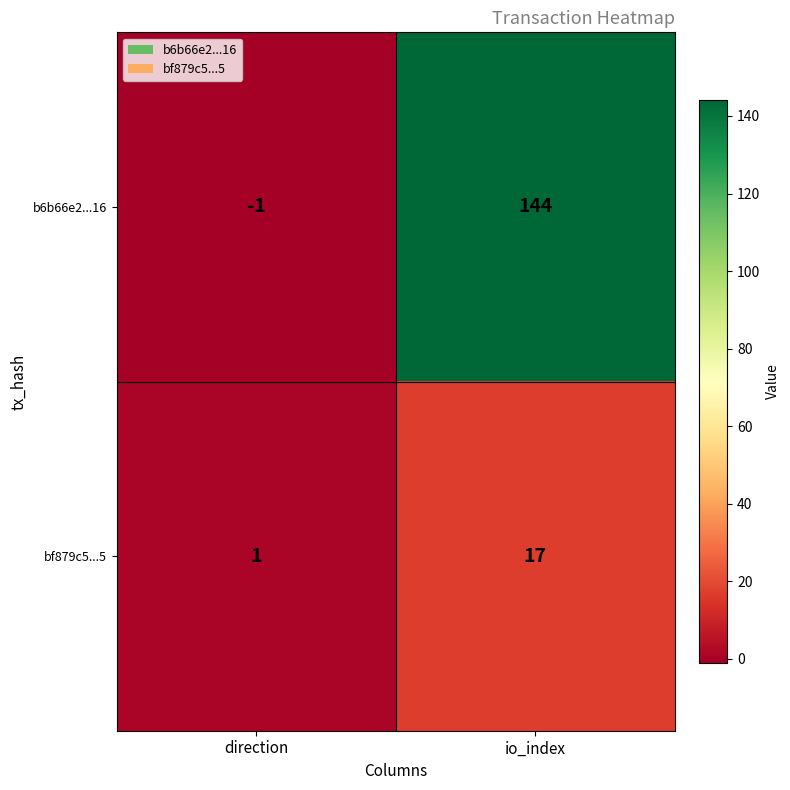

Which label corresponds to the smallest value in the chart?

direction